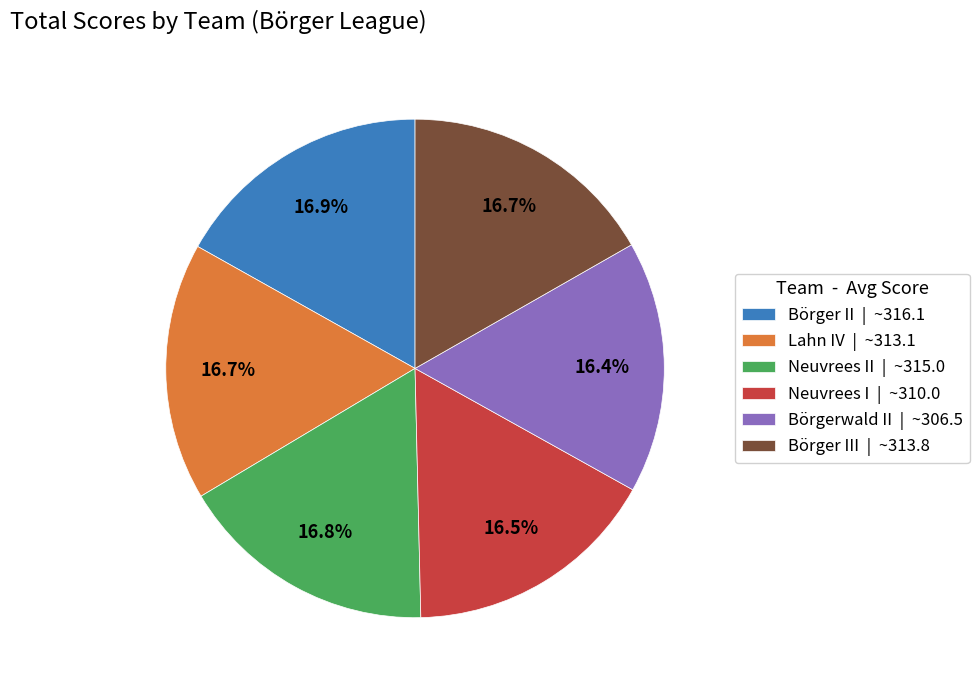

To the nearest percent, what is the average slice percentage?

17%